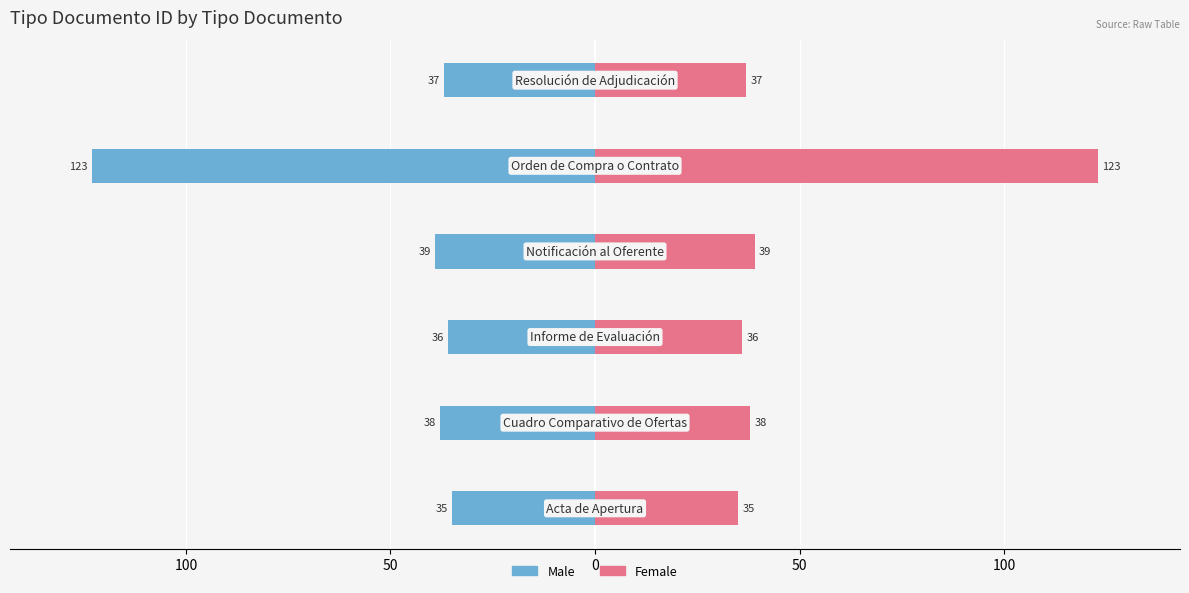

What is the difference between the maximum and minimum values in the Female series?

88